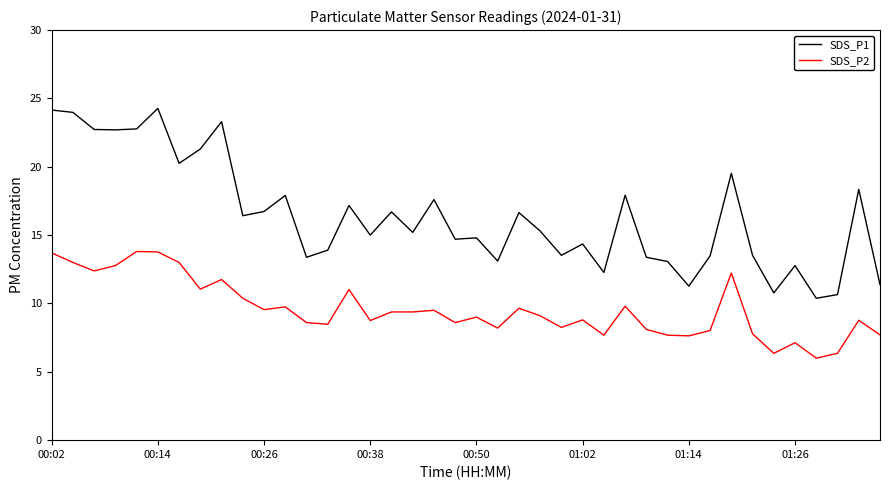

True or false: SDS_P1 and SDS_P2 cross at least once.

False